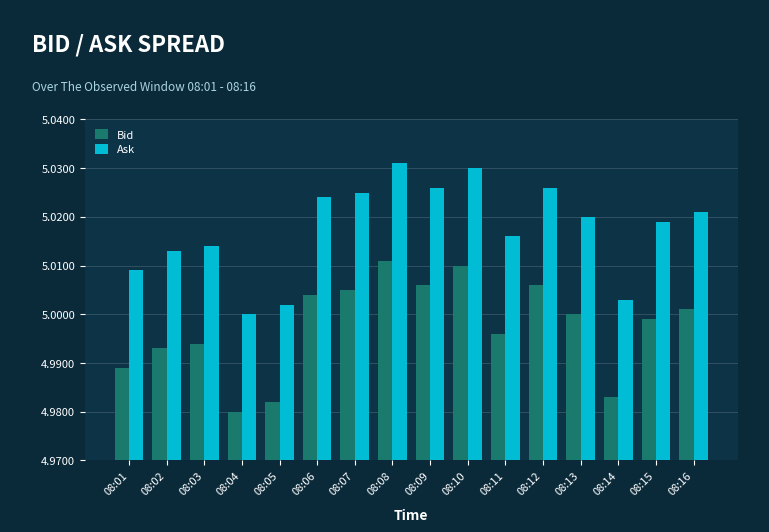

True or false: Ask has a value of 5.0 at 08:06.

True